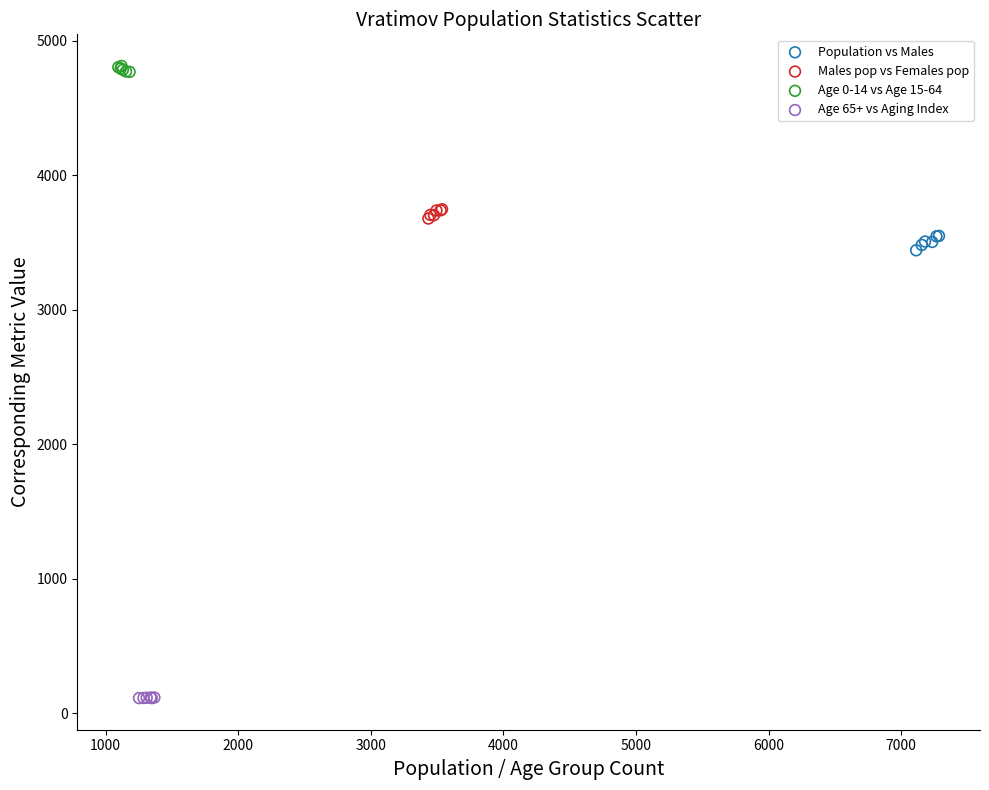

Which series contains the lowest Y value?

Age 65+ vs Aging Index